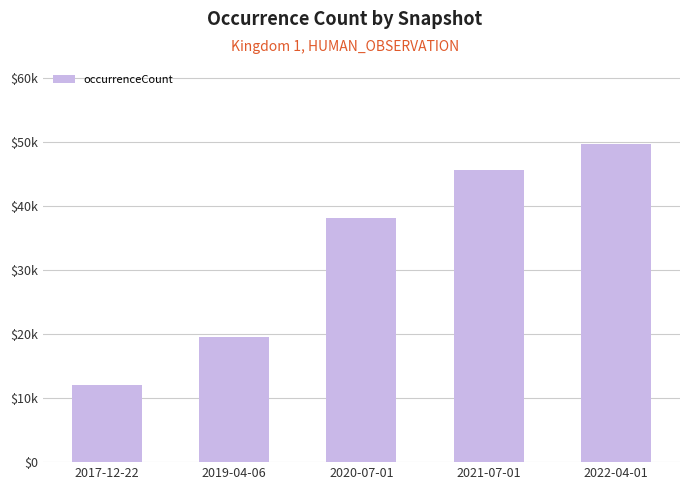

What is the maximum value shown in the chart?

49608